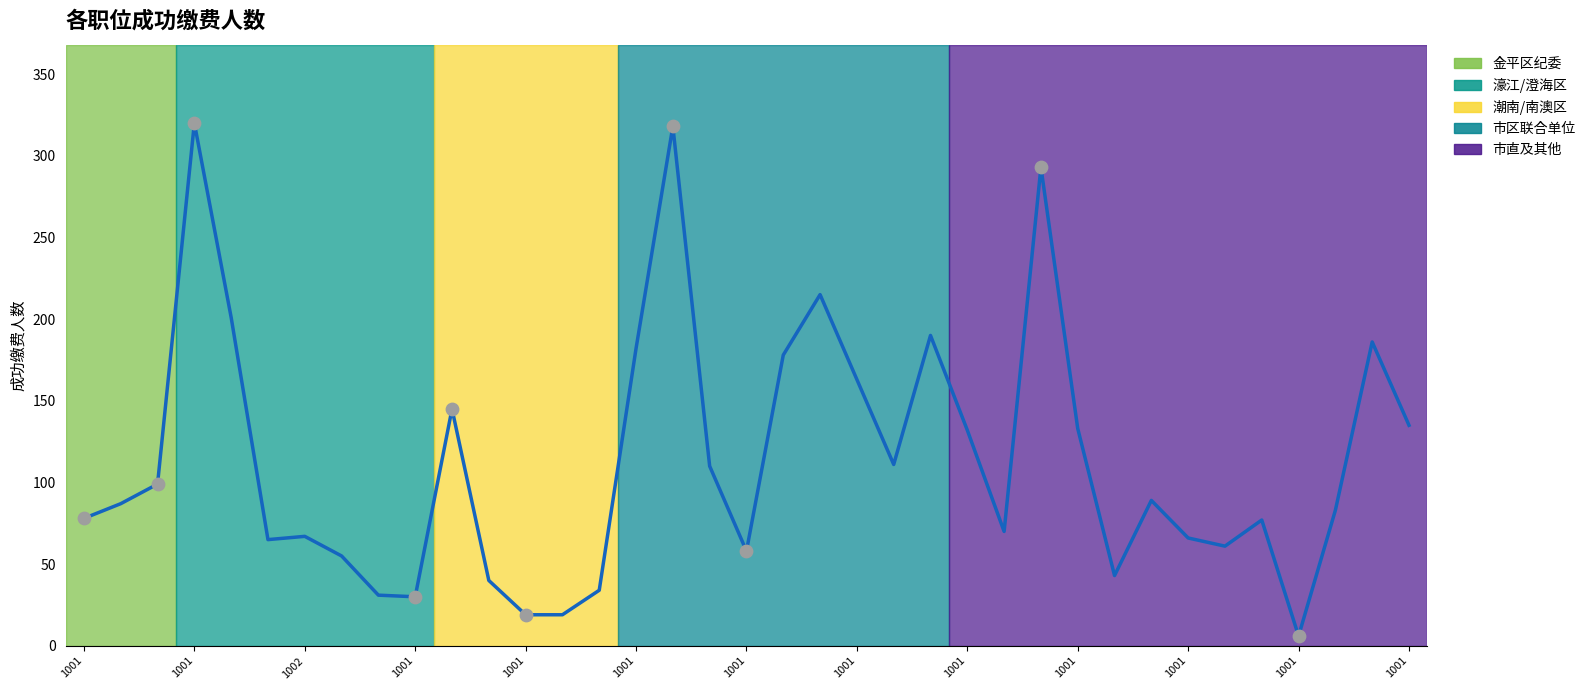

What is the maximum value shown in the chart?

320